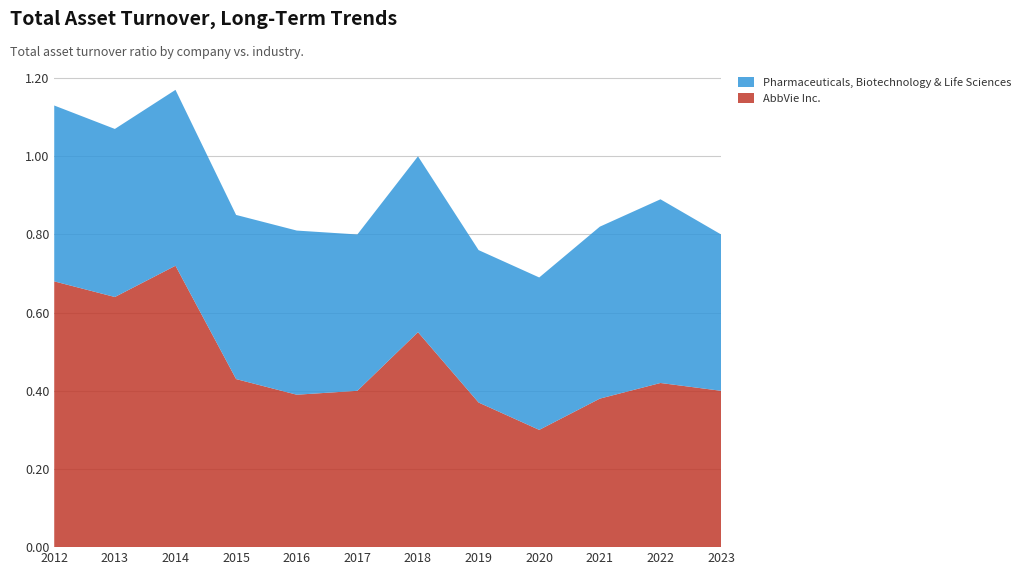

Reading left to right, list all the values displayed in this chart.

AbbVie Inc.: 0.7	0.6	0.7	0.4	0.4	0.4	0.6	0.4	0.3	0.4	0.4	0.4
Pharmaceuticals, Biotechnology & Life Sciences: 0.5	0.4	0.5	0.4	0.4	0.4	0.5	0.4	0.4	0.4	0.5	0.4